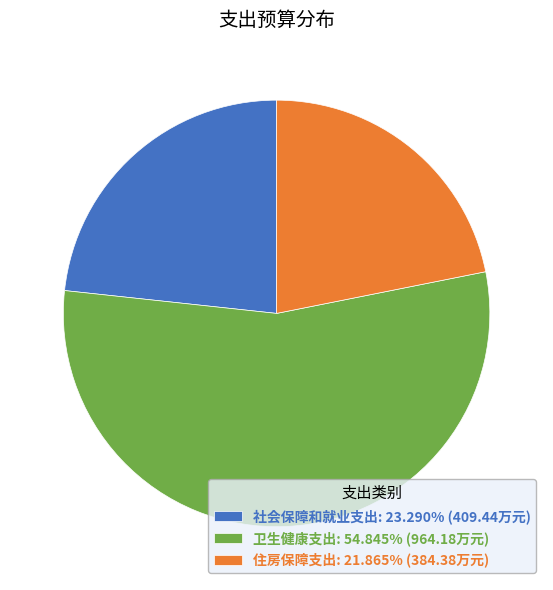

Approximately how many times larger is the value at 住房保障支出: 21.865% (384.38万元) compared to 社会保障和就业支出: 23.290% (409.44万元)?

0.9